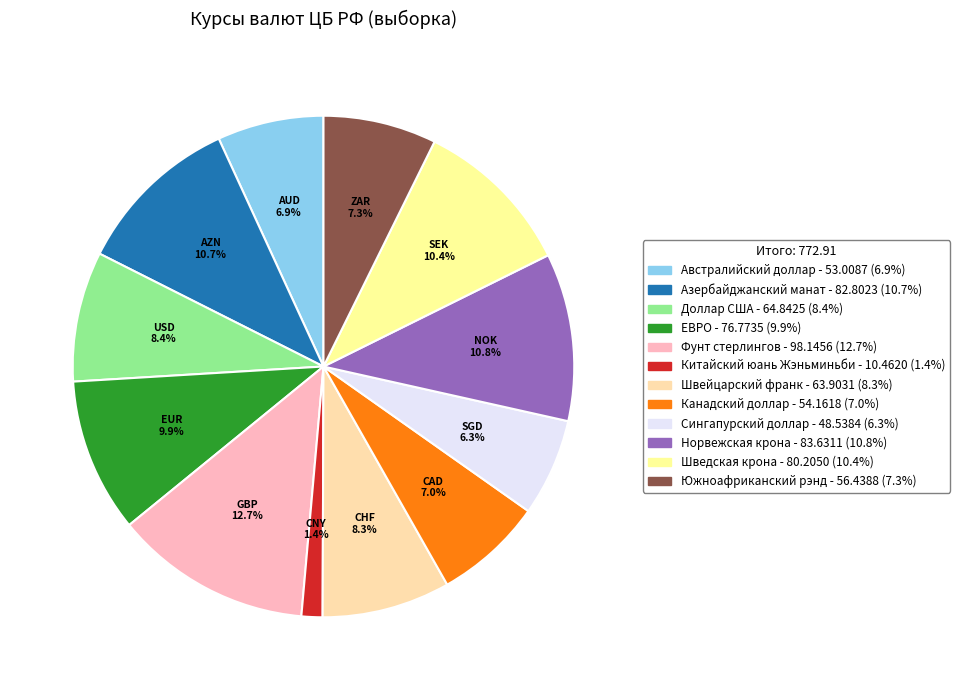

How much of the chart is everything except NOK?

89.2%